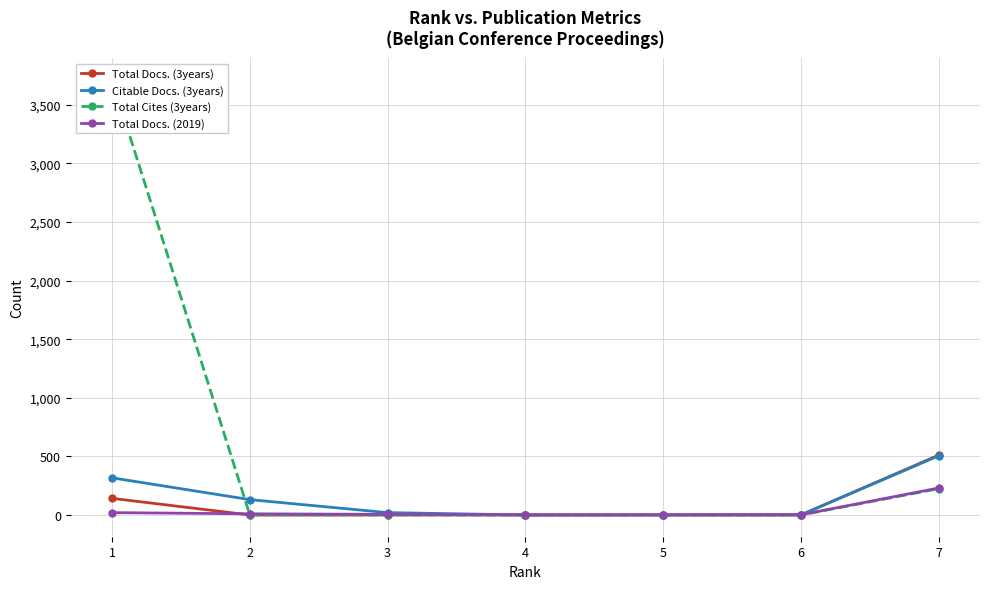

After their last crossing, which series has the higher values: Citable Docs. (3years) or Total Cites (3years)?

Citable Docs. (3years)